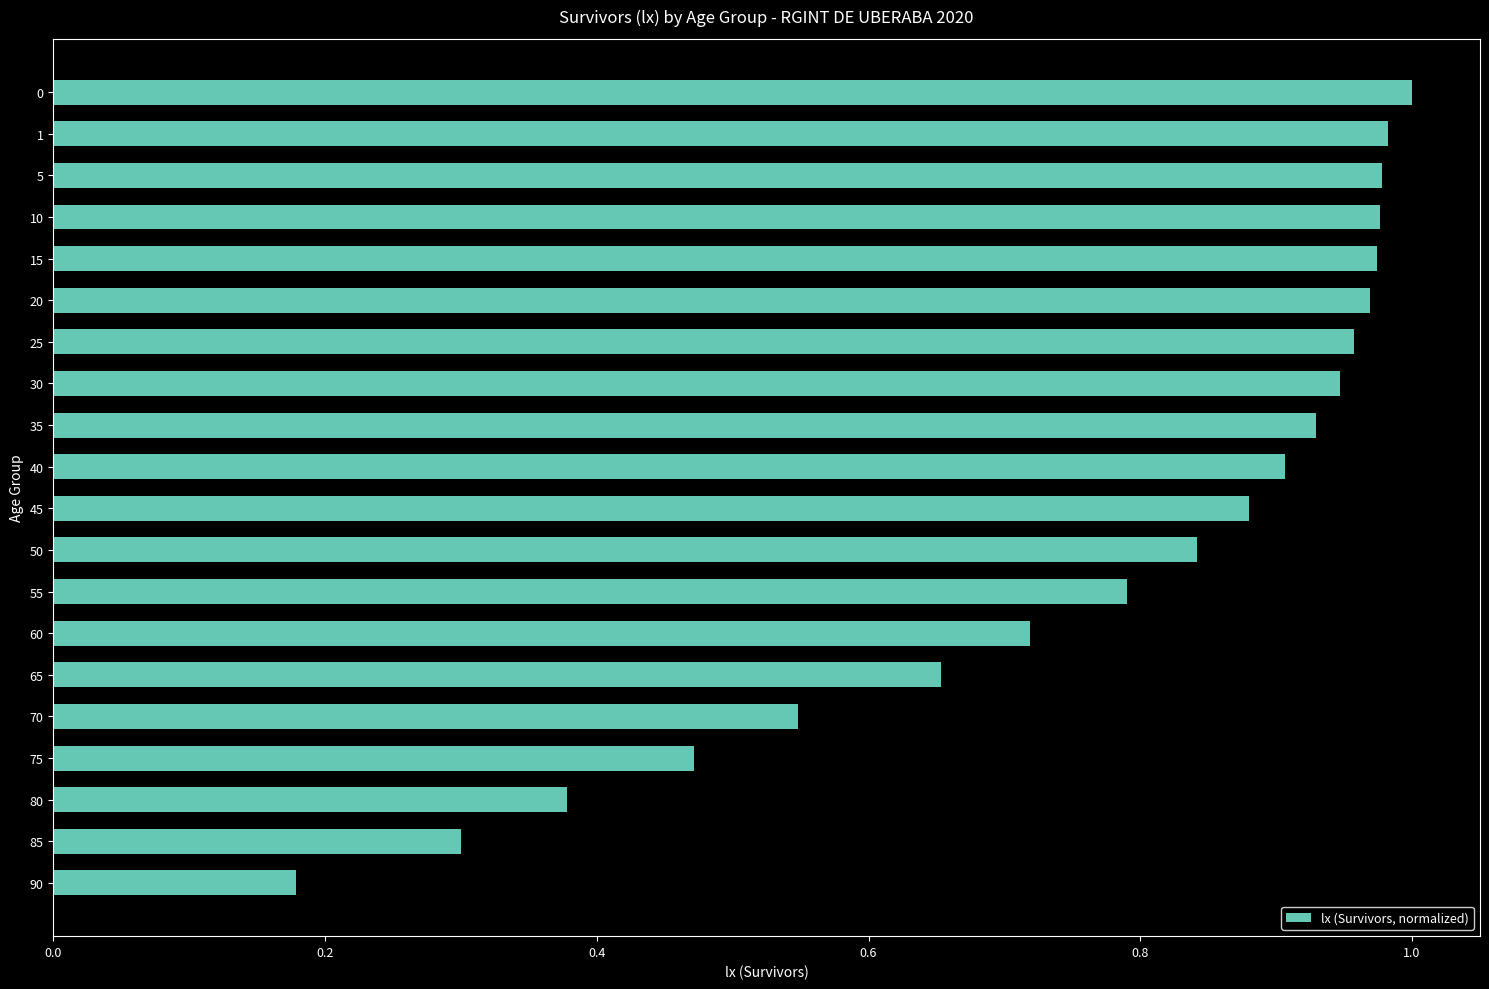

At which category does the chart reach its minimum across all series?

90